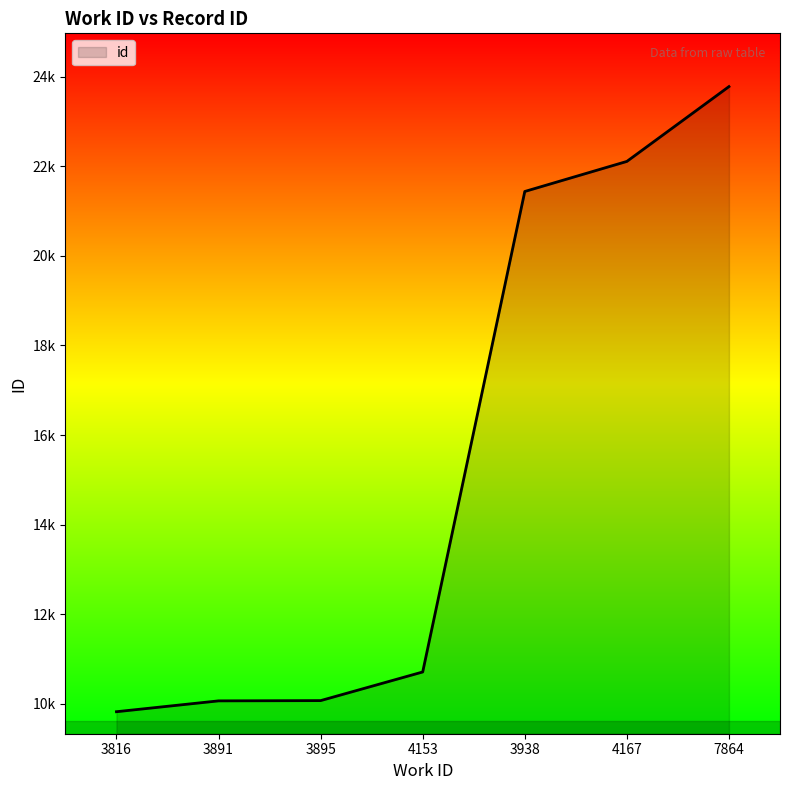

What is the label of the 1st point from the left?

3816